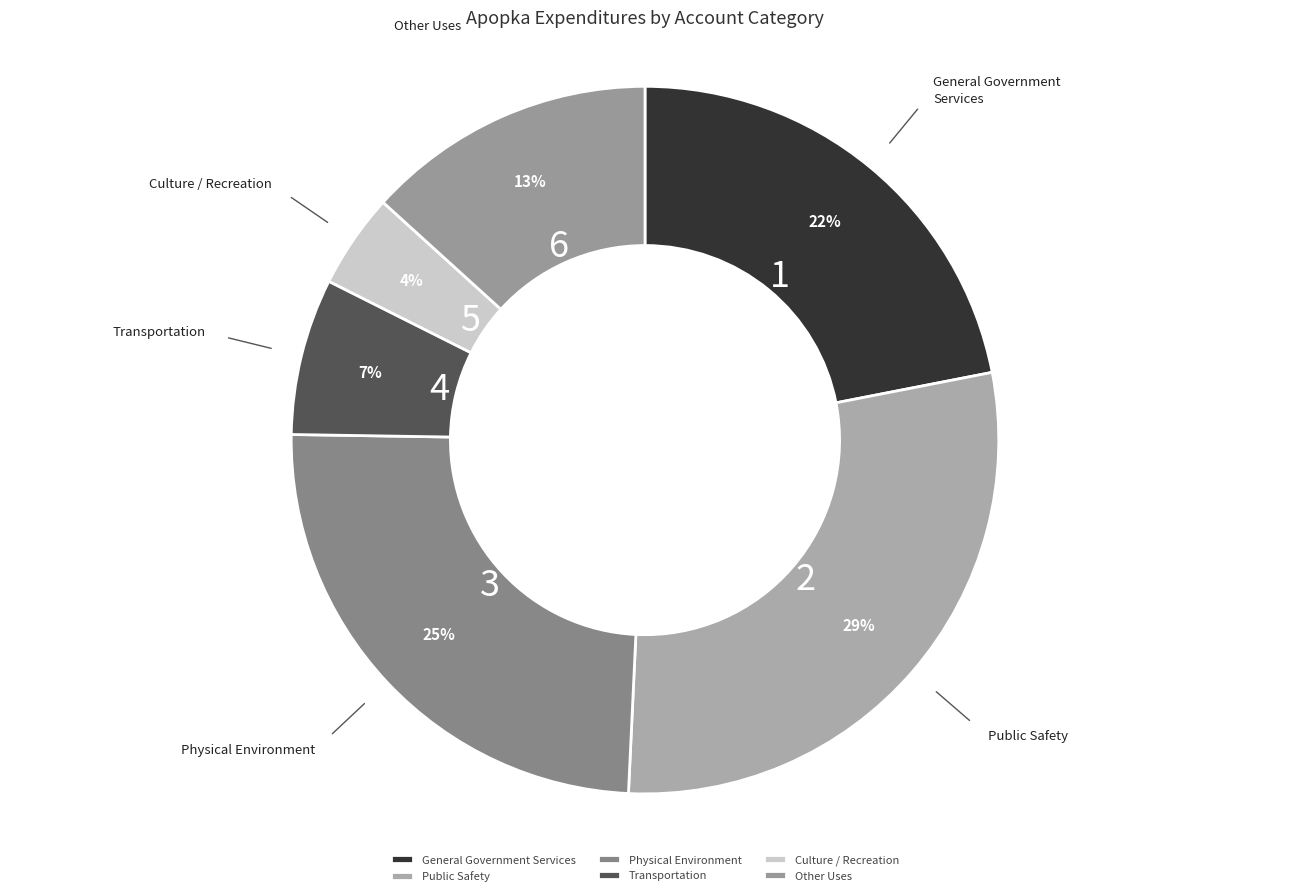

Does Physical Environment account for over 50% of the chart?

No